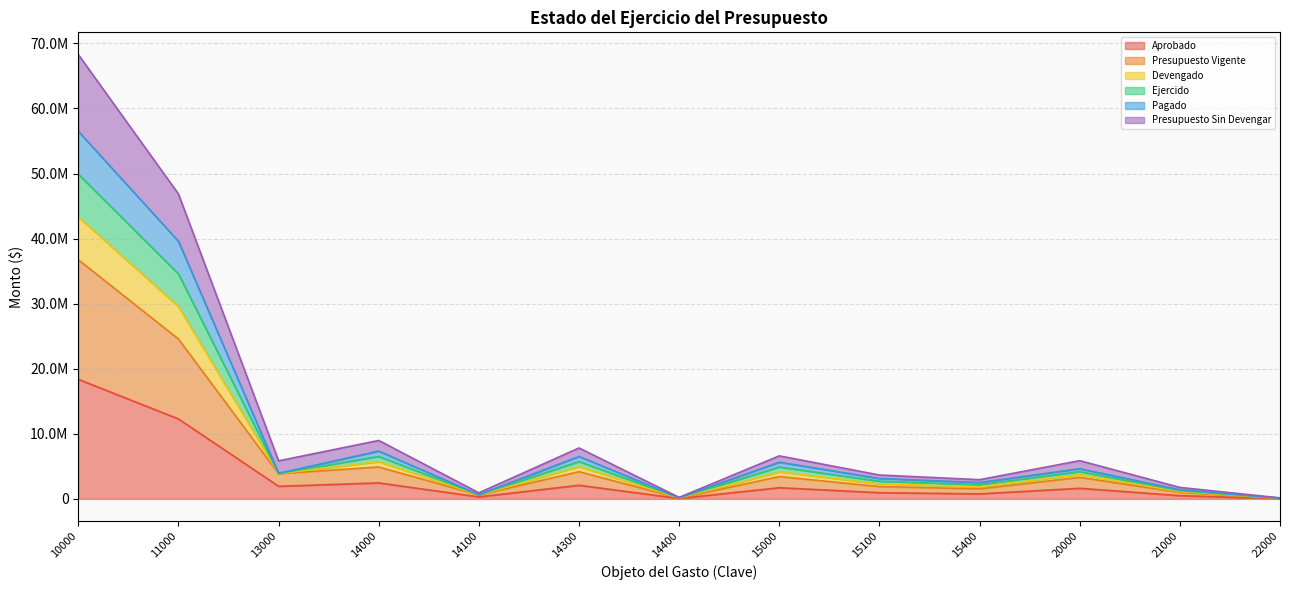

True or false: Devengado has a value of 168483.5 at 22000.

False